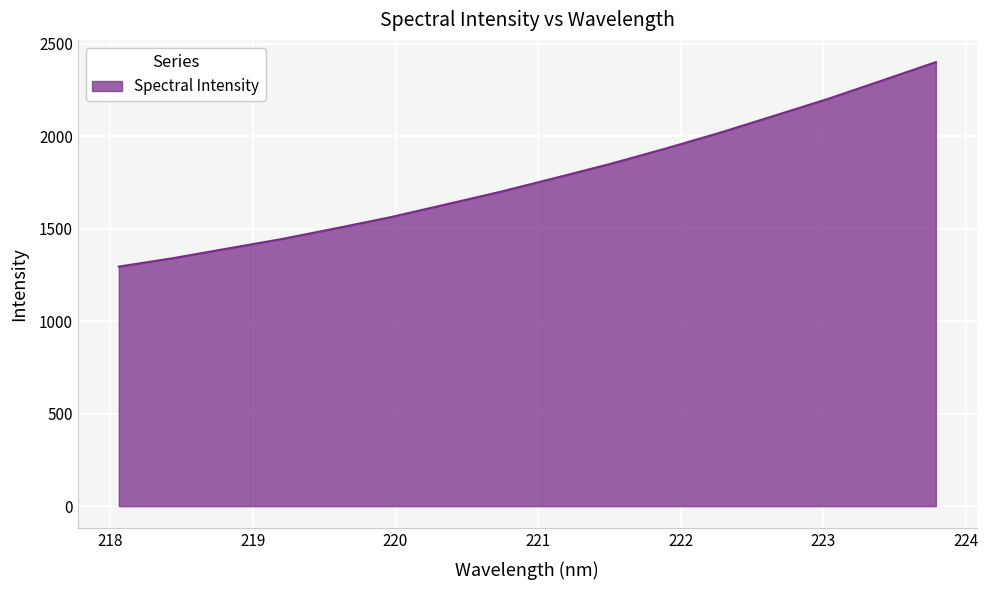

True or false: the data has more than 0 interior local peaks.

False